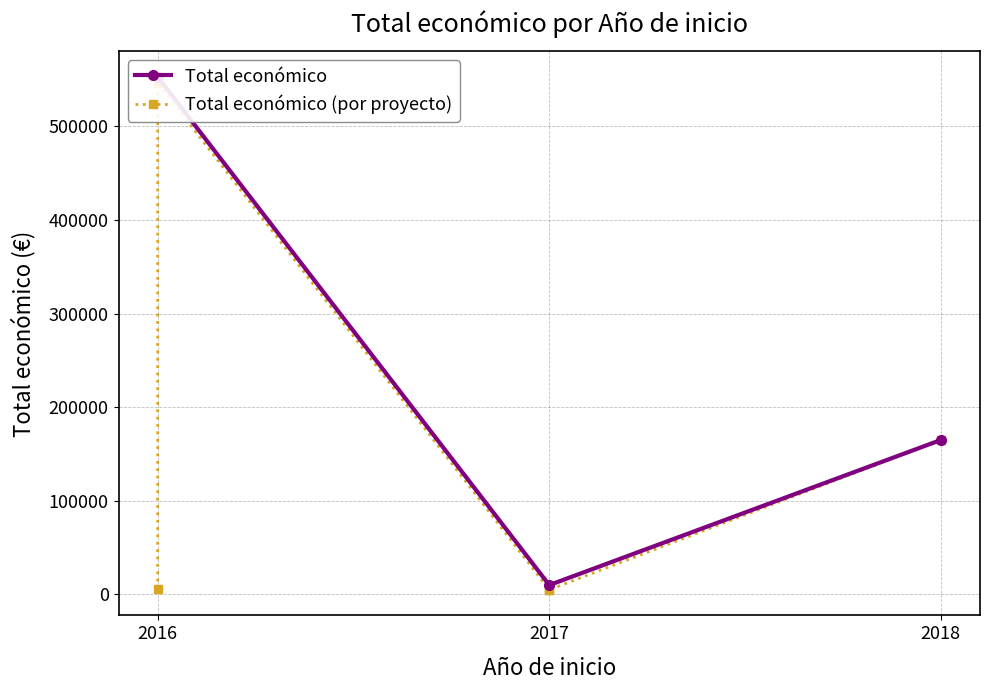

What is the sum of all values?

727823